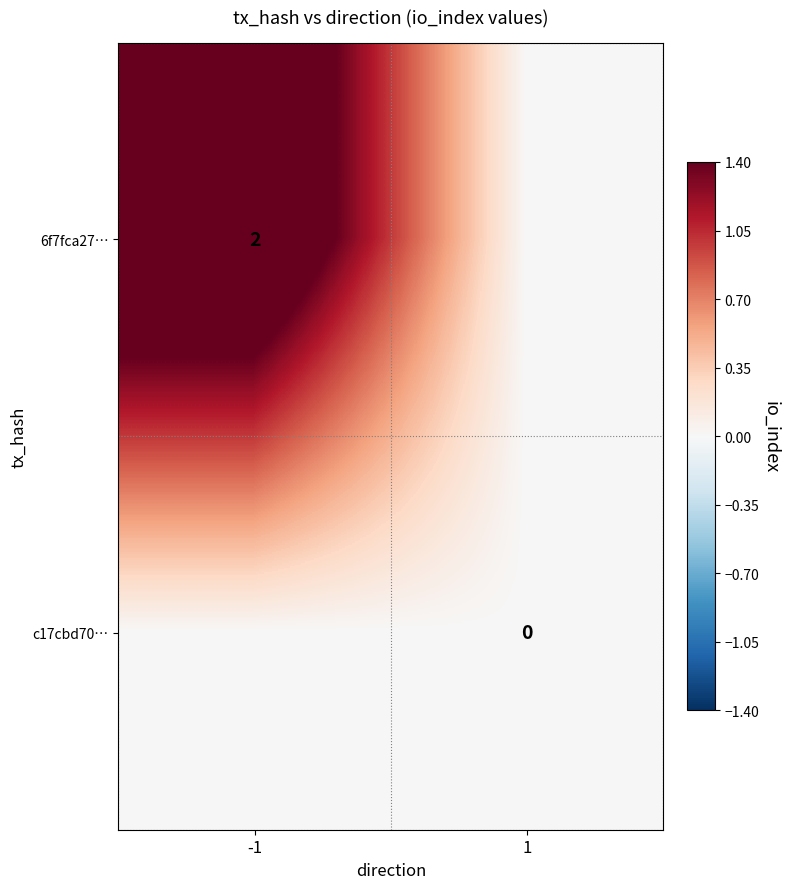

List the series in order of their peak value, highest first.

6f7fca27…, c17cbd70…